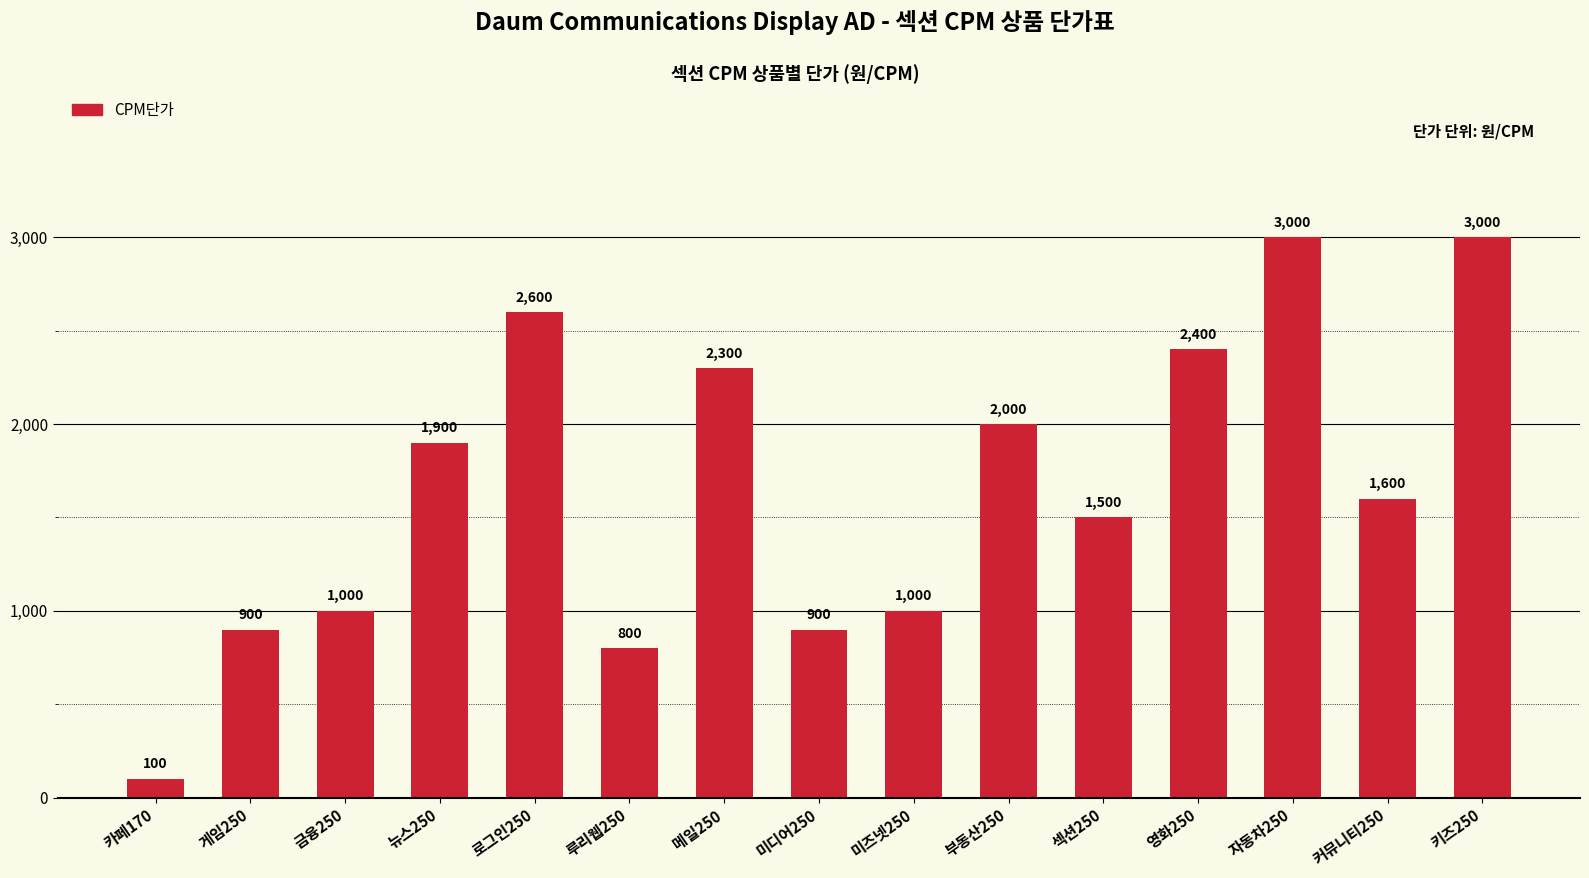

What is the sum of the values at 부동산250 and 카페170?

2100